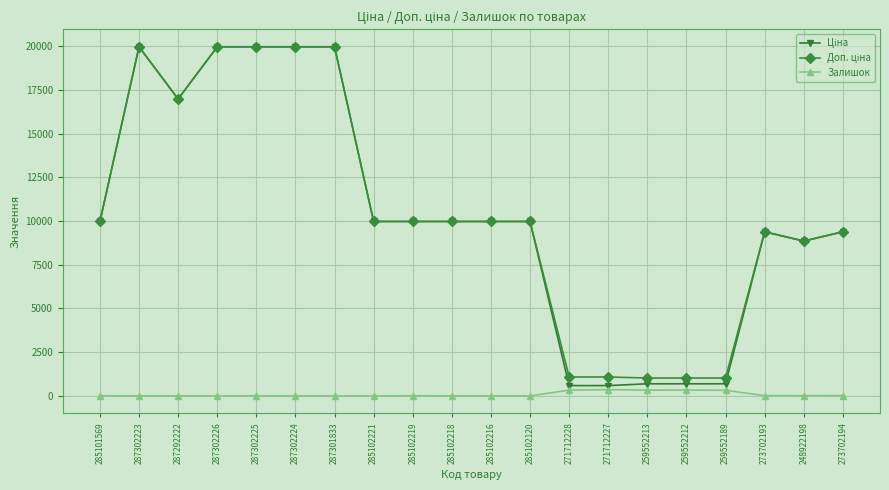

At how many categories does at least one series exceed 7947?

15